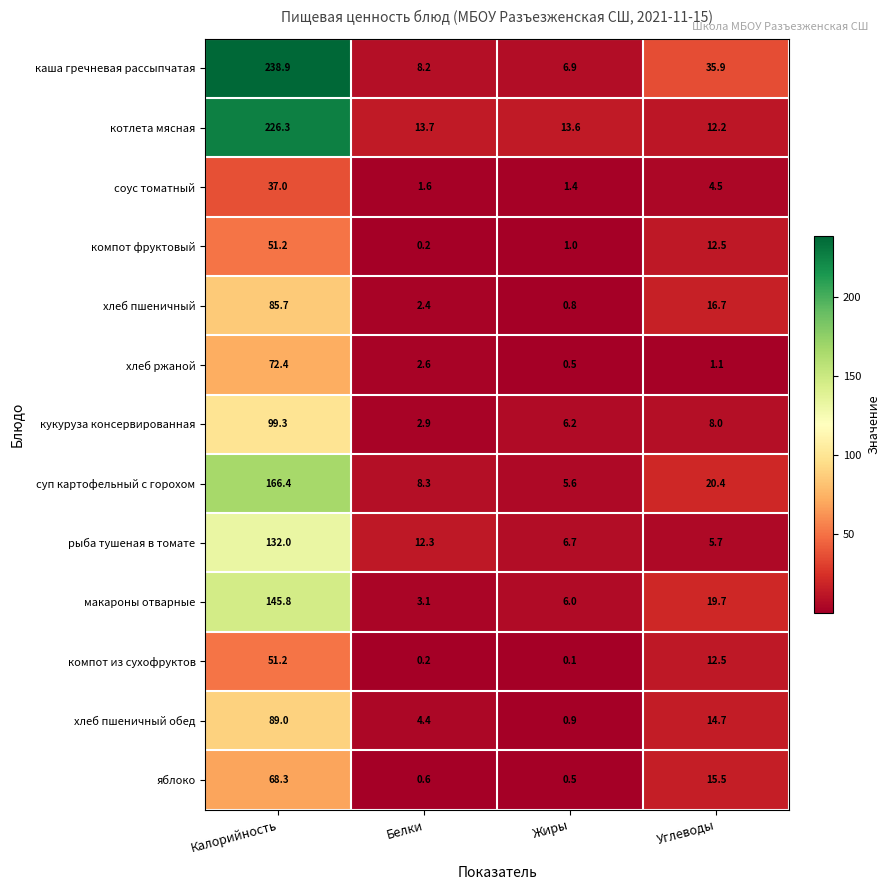

Which category has the lowest value across all series?

Жиры